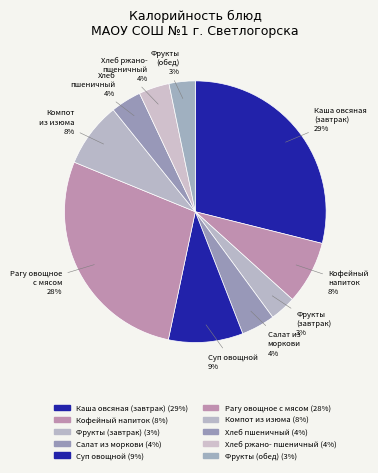

Combined, do Хлеб ржано- пшеничный and Хлеб пшеничный account for over 50%?

No